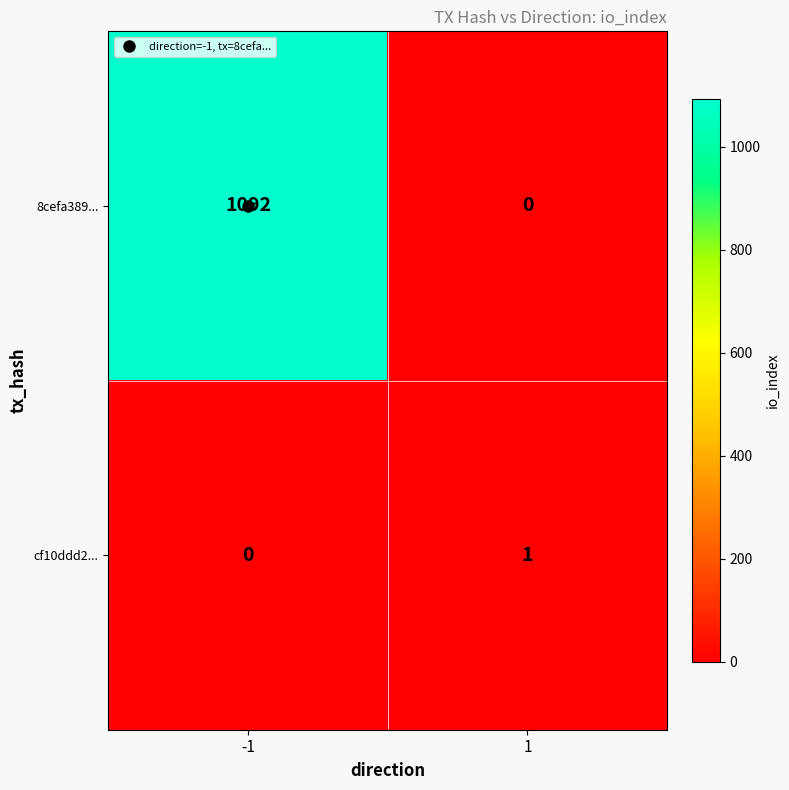

True or false: 8cefa389... has a value of -502 at 1.

False